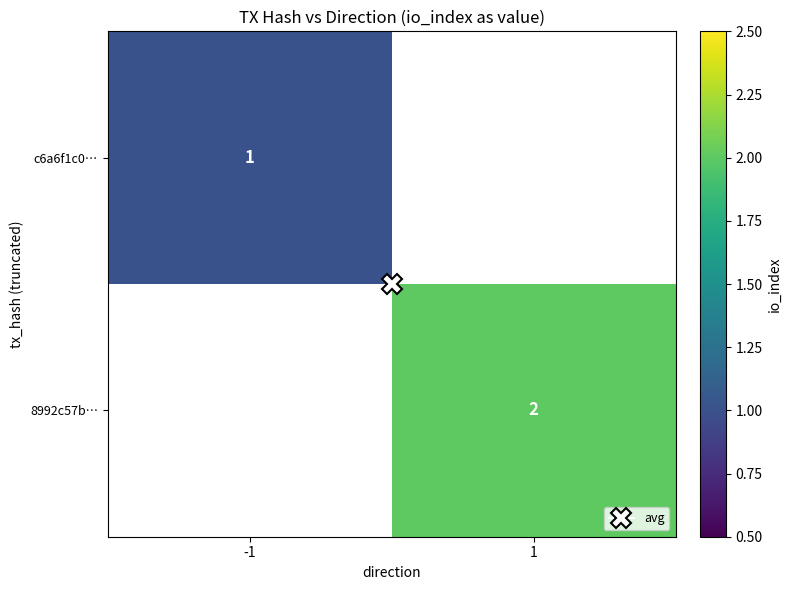

The c6a6f1c0… series shows 1.5 at -1. True or false?

False